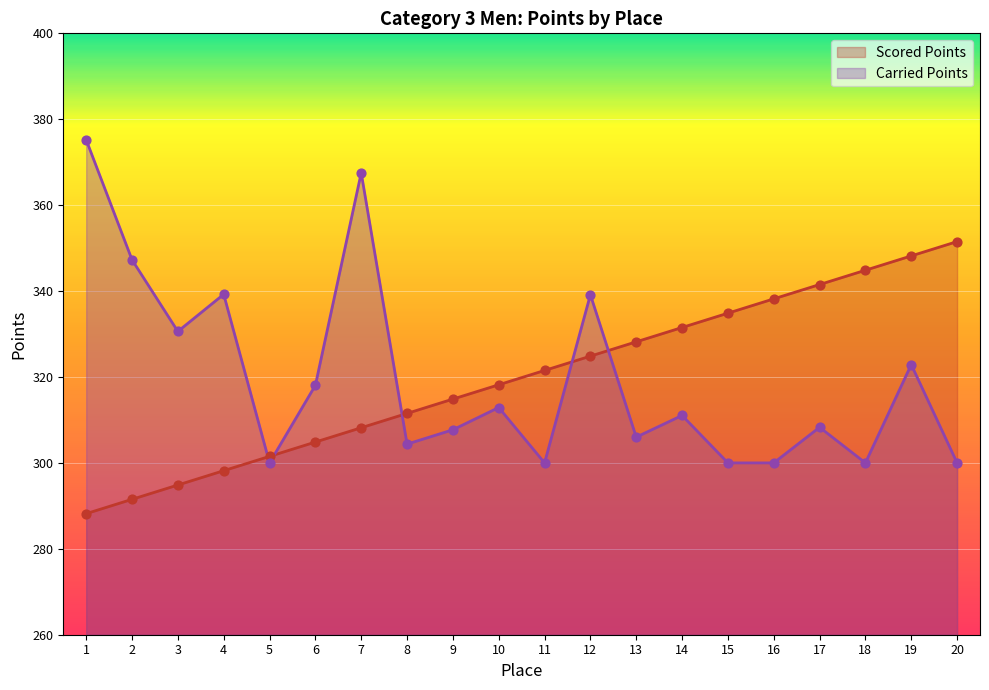

Which series reaches the minimum Y coordinate?

Scored Points